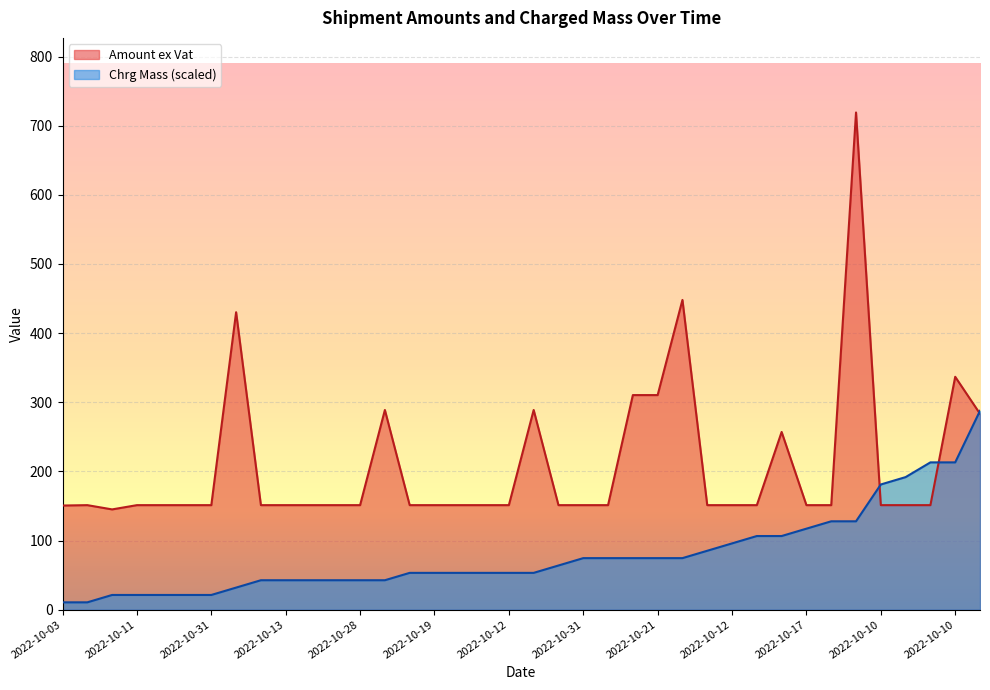

What is the sum of all Amount ex Vat values?

7900.2